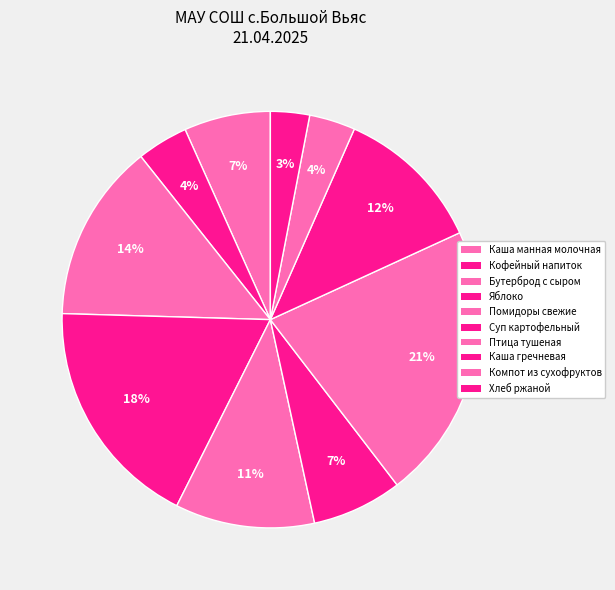

Which slice is the smallest?

Хлеб ржаной